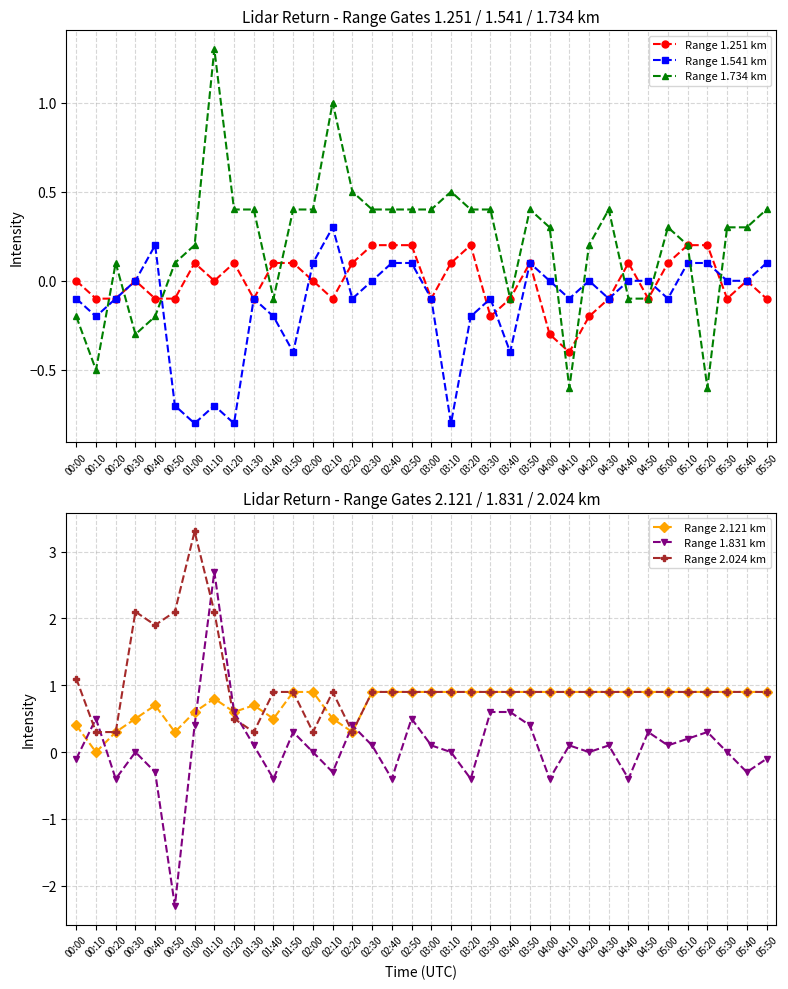

Count the number of data series in this chart.

6